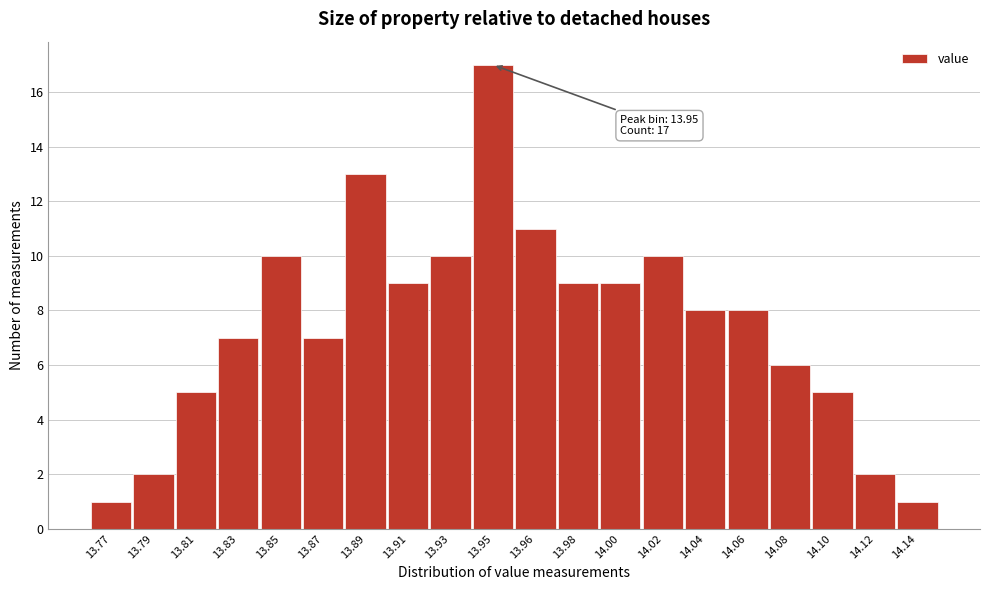

Reading left to right, list all the values displayed in this chart.

1	2	5	7	10	7	13	9	10	17	11	9	9	10	8	8	6	5	2	1